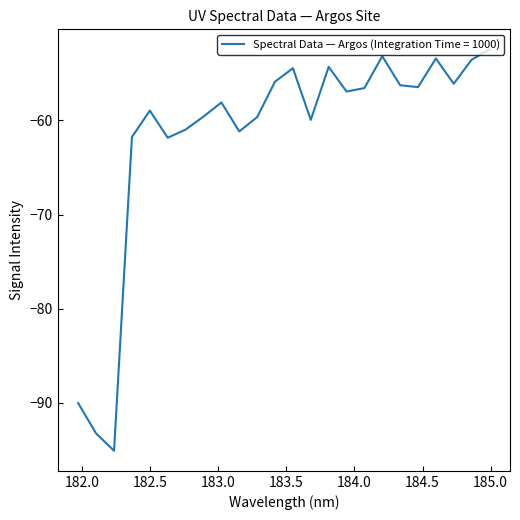

What is the minimum value shown in the chart?

-95.1